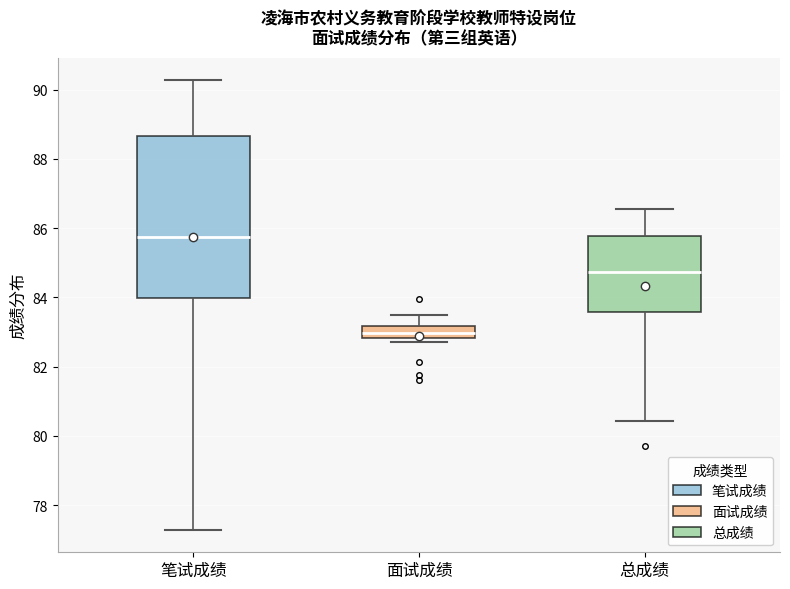

Reading left to right, transcribe this box plot: for each box, give where its median line is, the range the box spans, and where its two whiskers end, as read against the y-axis. The values are not printed on the chart, so give them approximately, as read against the axis.

笔试成绩: median 85.8, box 84.0 to 88.6, whiskers 77.2 to 90.2
面试成绩: median 83.0, box 82.8 to 83.2, whiskers 82.8 (just below the box's lower edge) to 83.6
总成绩: median 84.8, box 83.6 to 85.8, whiskers 80.4 to 86.6